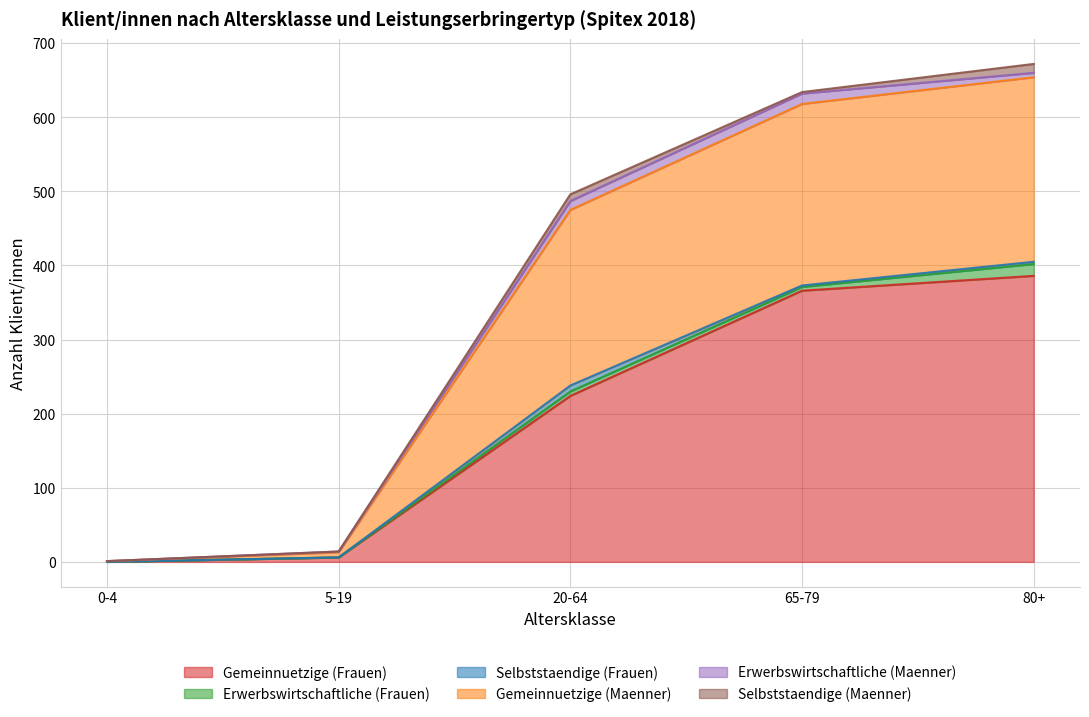

Where do Gemeinnuetzige (Frauen) and Gemeinnuetzige (Maenner) first cross each other?

20-64 and 65-79